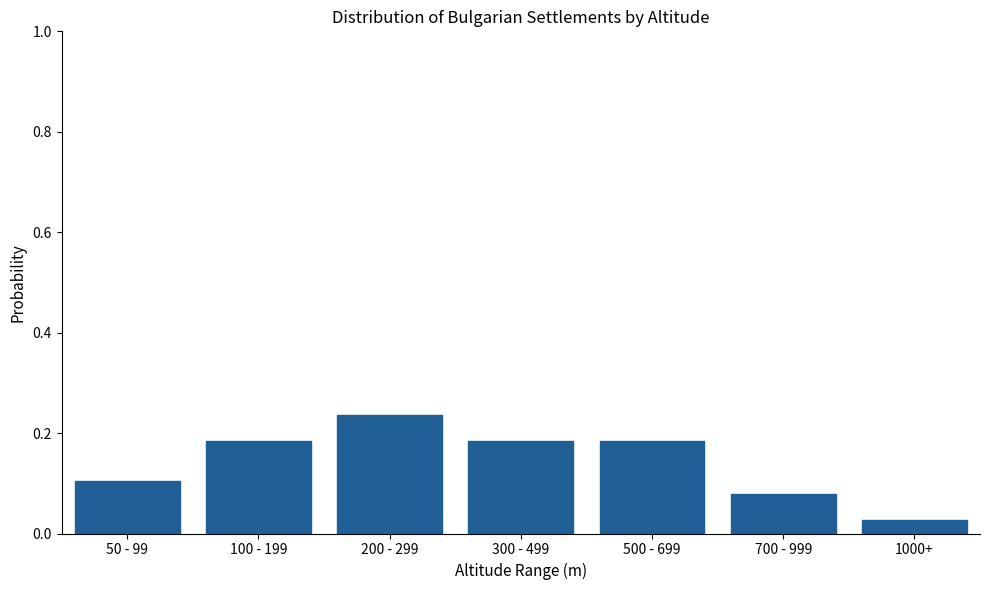

Count the values in the range 0 to 1.

7